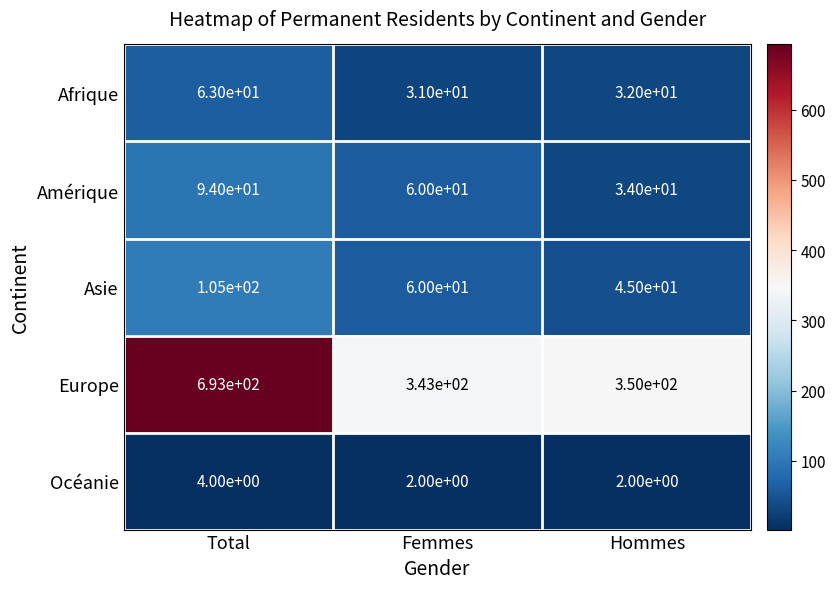

Which category has the highest value in the Afrique series?

Total